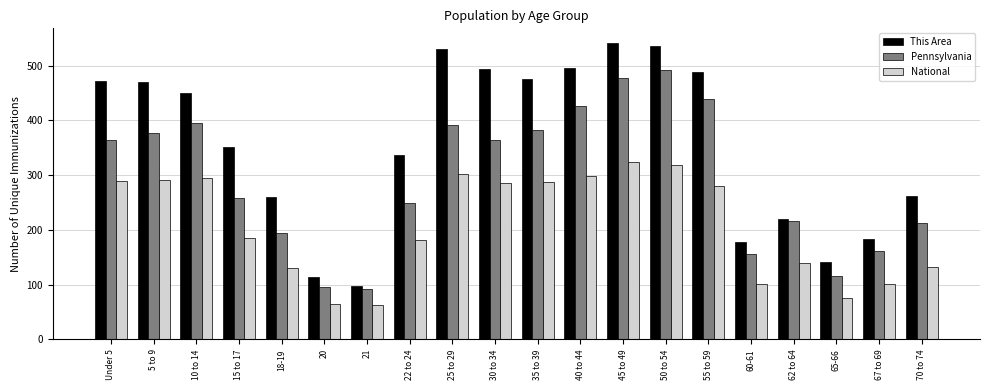

Where does the Pennsylvania series first go above 364?

Under 5